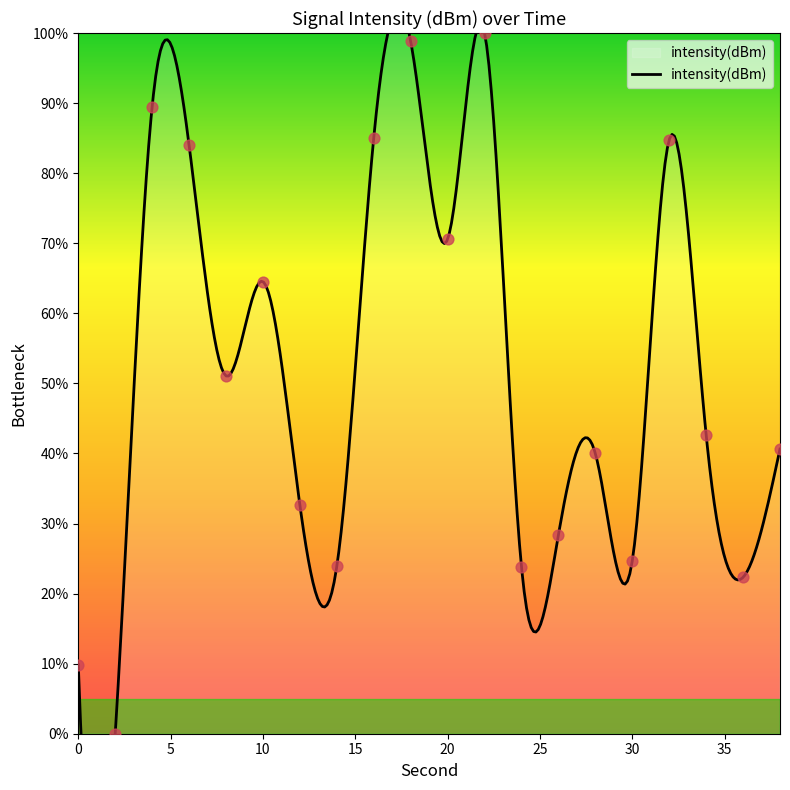

Between 28 and 2, which is larger?

28